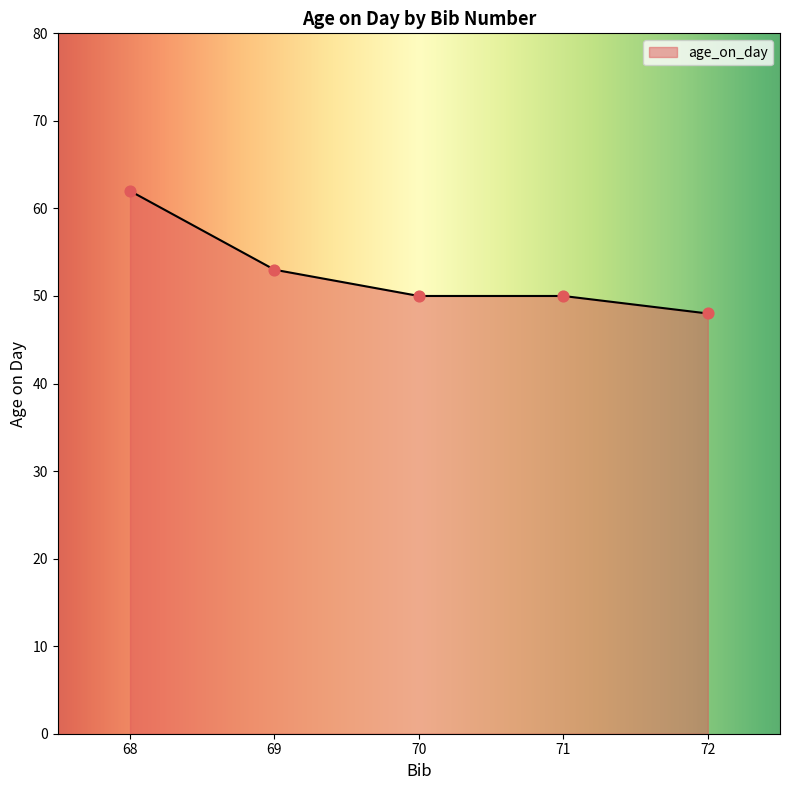

Between 70 and 69, which is larger?

69